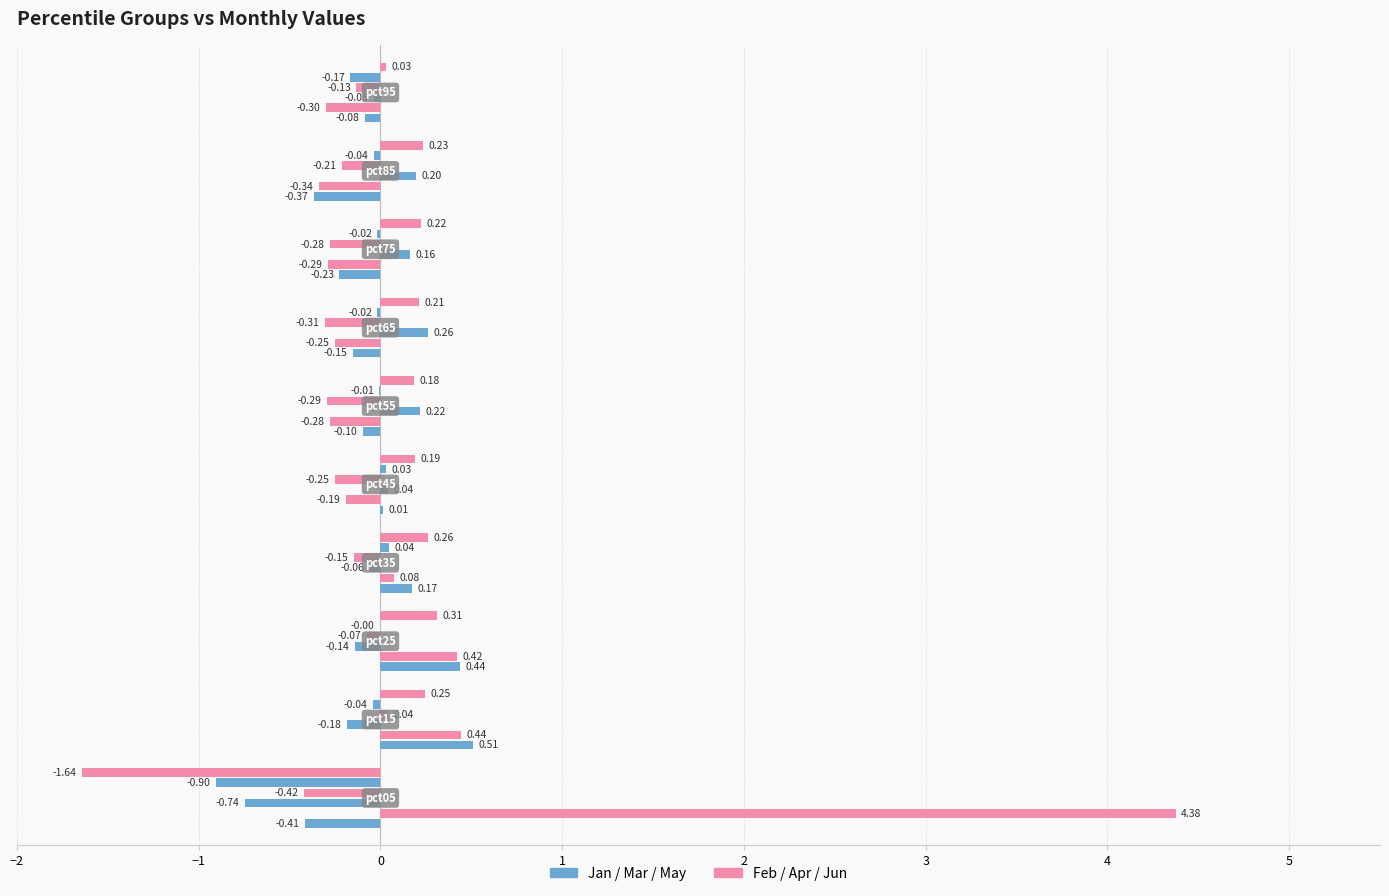

How many categories are shown in the chart?

10